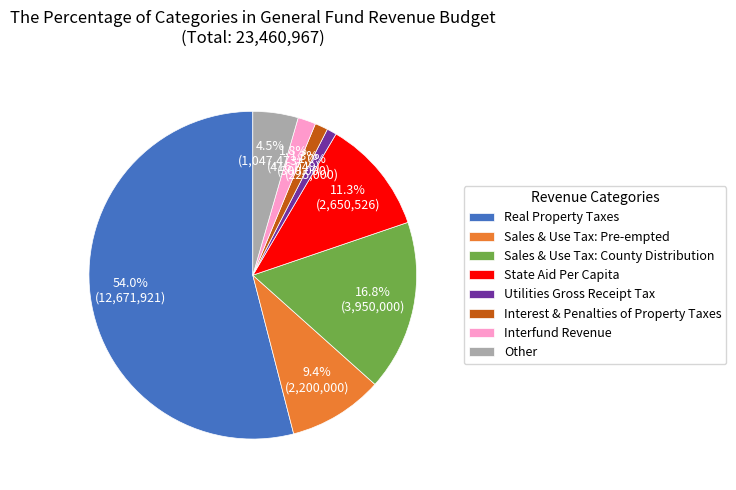

What percentage do Other and State Aid Per Capita together represent?

15.8%